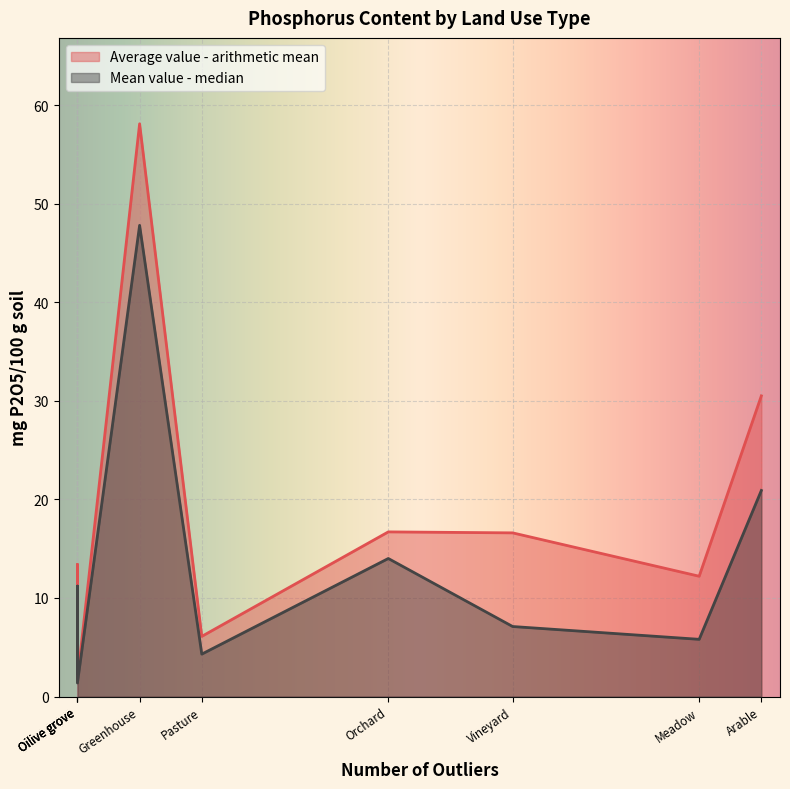

Between Meadow and Vineyard, which series saw the biggest shift?

Average value - arithmetic mean